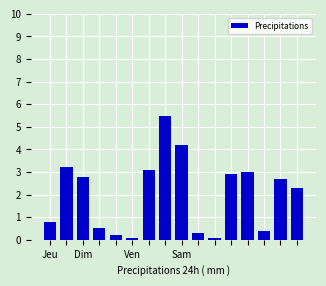

What is the average value?

2.0